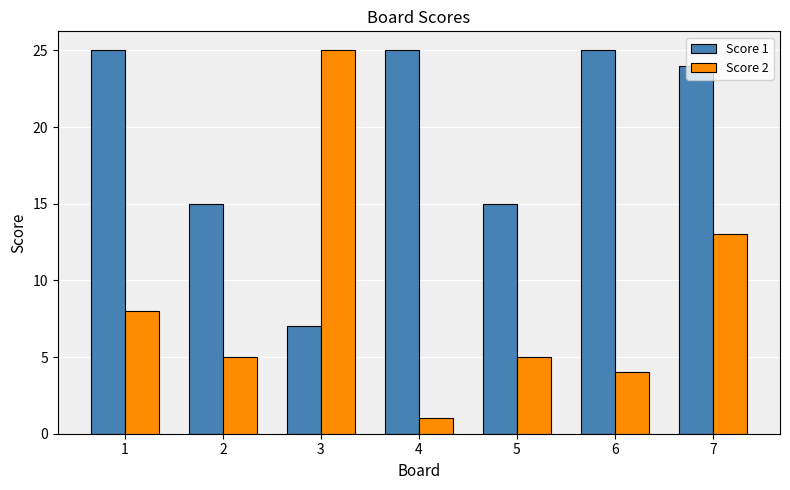

Which category has the lowest value across all series?

4